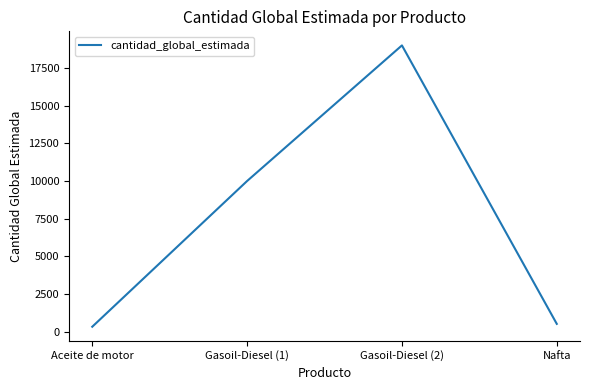

True or false: there are more than 2 points higher than both neighbors.

False